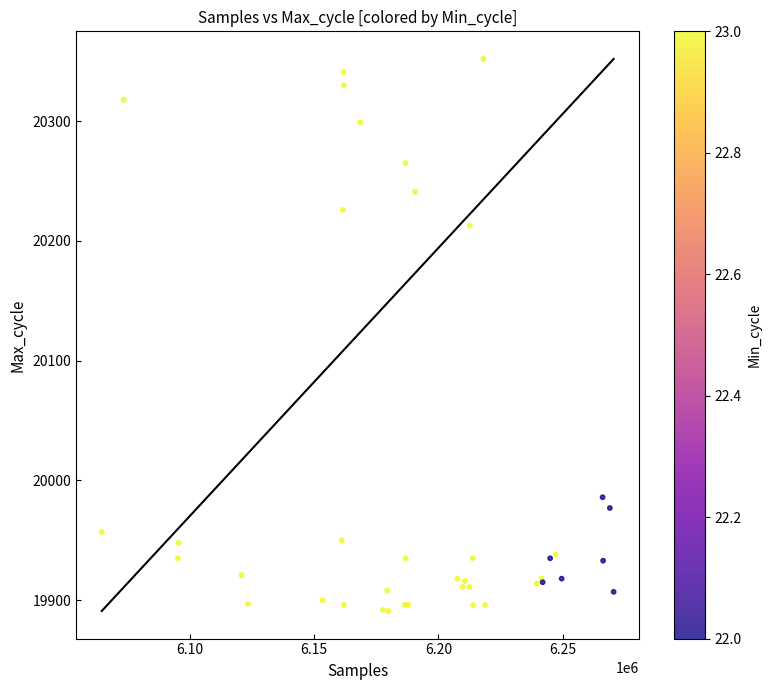

What Y value in the scatter plot is closest to 20121?

20213